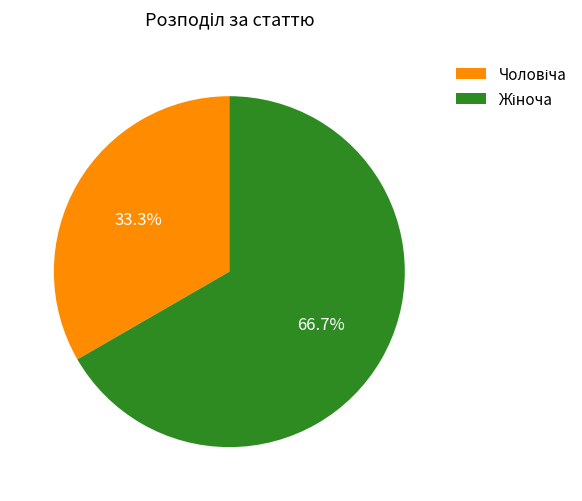

Does any single category account for the majority?

Yes